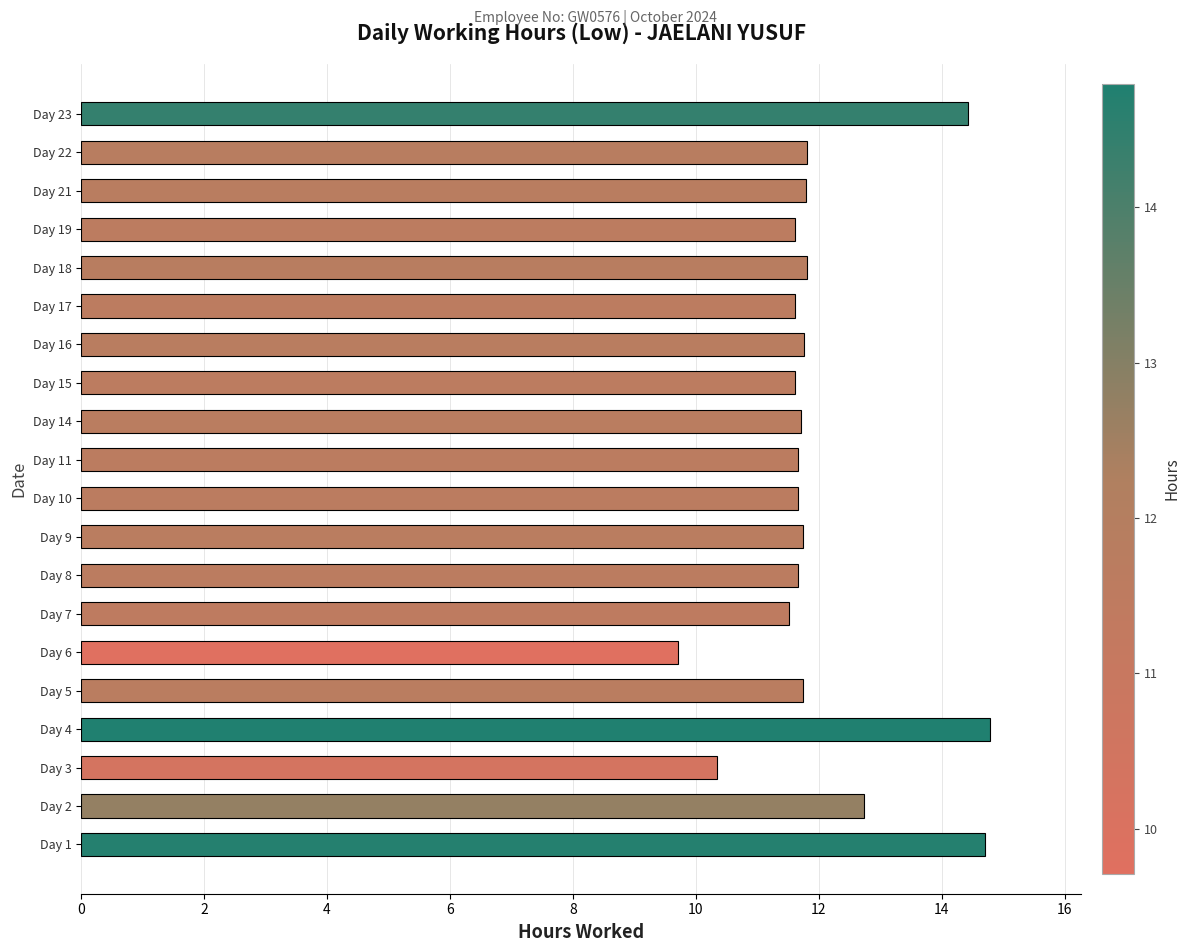

Is it true that the value at Day 6 is 6.2?

False